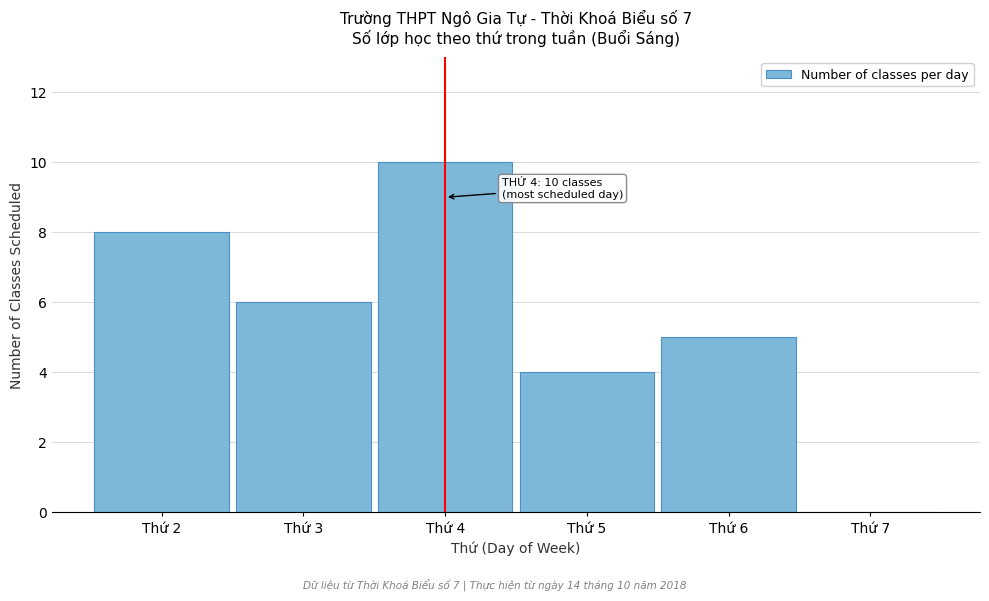

Reading right to left, list all the values displayed in this chart.

Thứ 7=0	Thứ 6=5	Thứ 5=4	Thứ 4=10	Thứ 3=6	Thứ 2=8